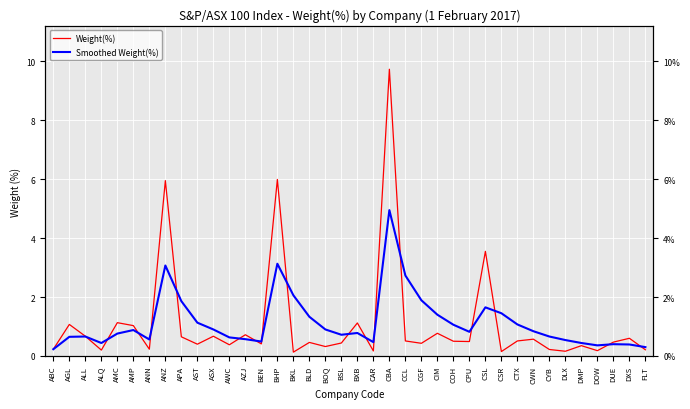

What is the difference between the maximum and minimum values in the Smoothed Weight(%) series?

4.7